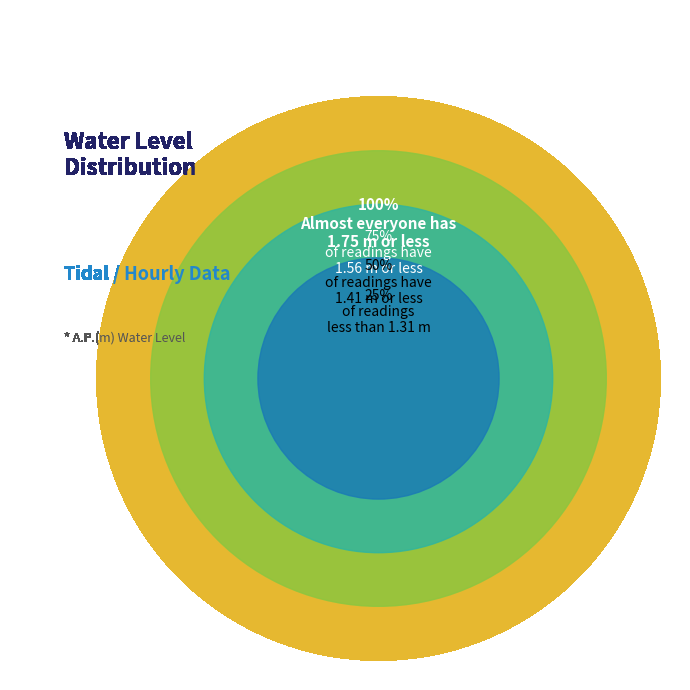

The 01:50 slice represents 1% of the pie. True or false?

False